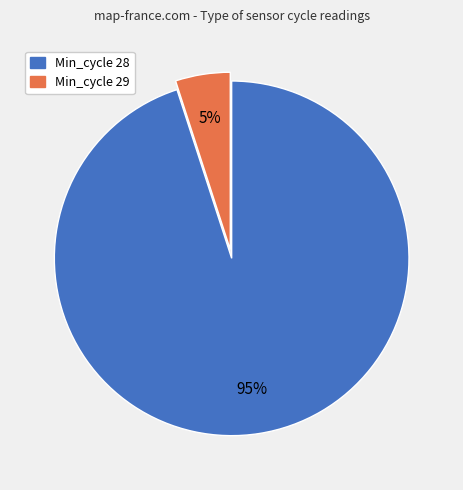

How many segments does this pie chart have?

2